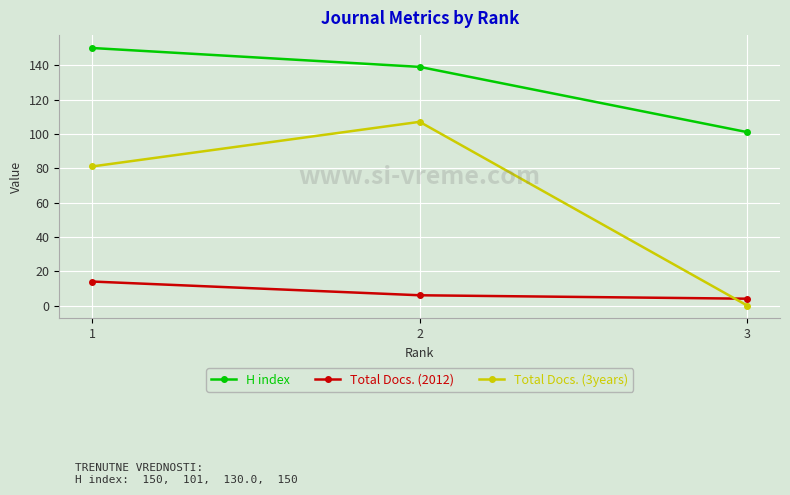

Which series changed the most between 2 and 3?

Total Docs. (3years)